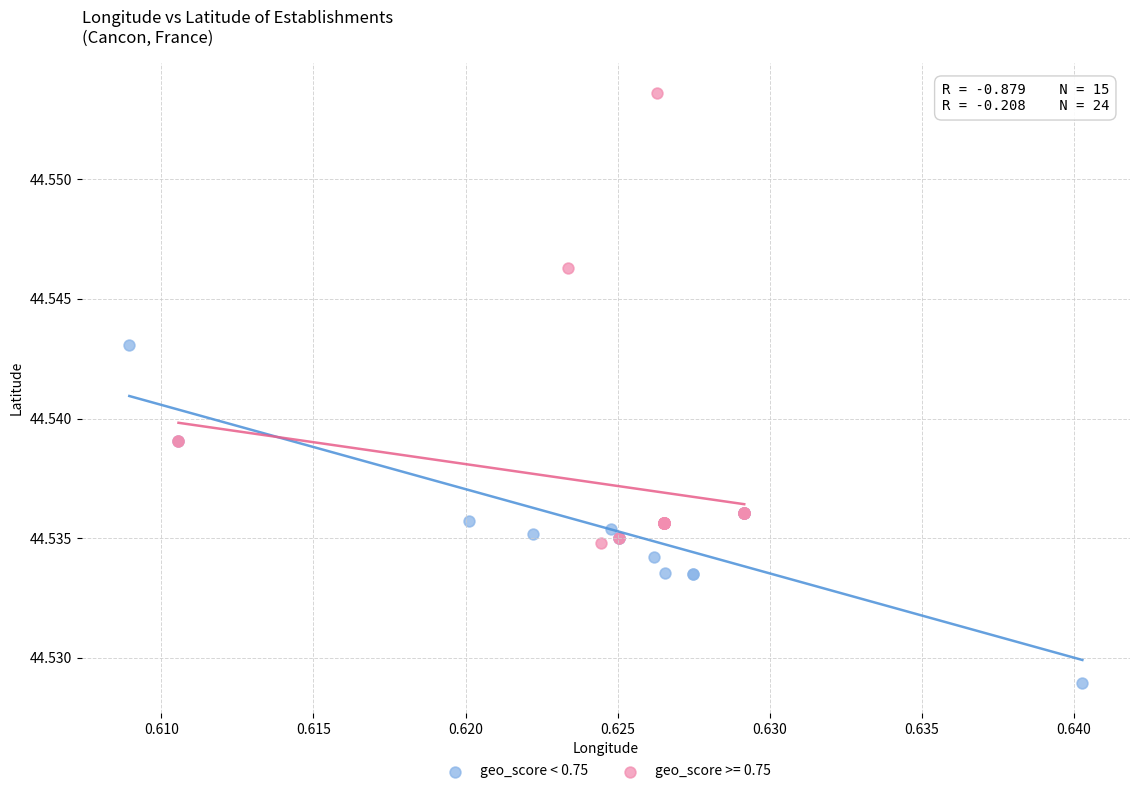

Which series reaches the maximum Y coordinate?

geo_score >= 0.75